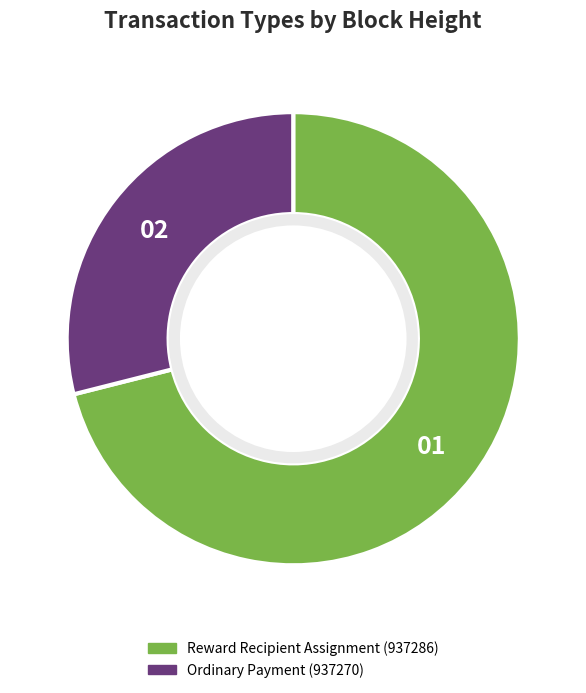

Approximately how many times larger is the value at Reward Recipient Assignment (937286) compared to Ordinary Payment (937270)?

2.5